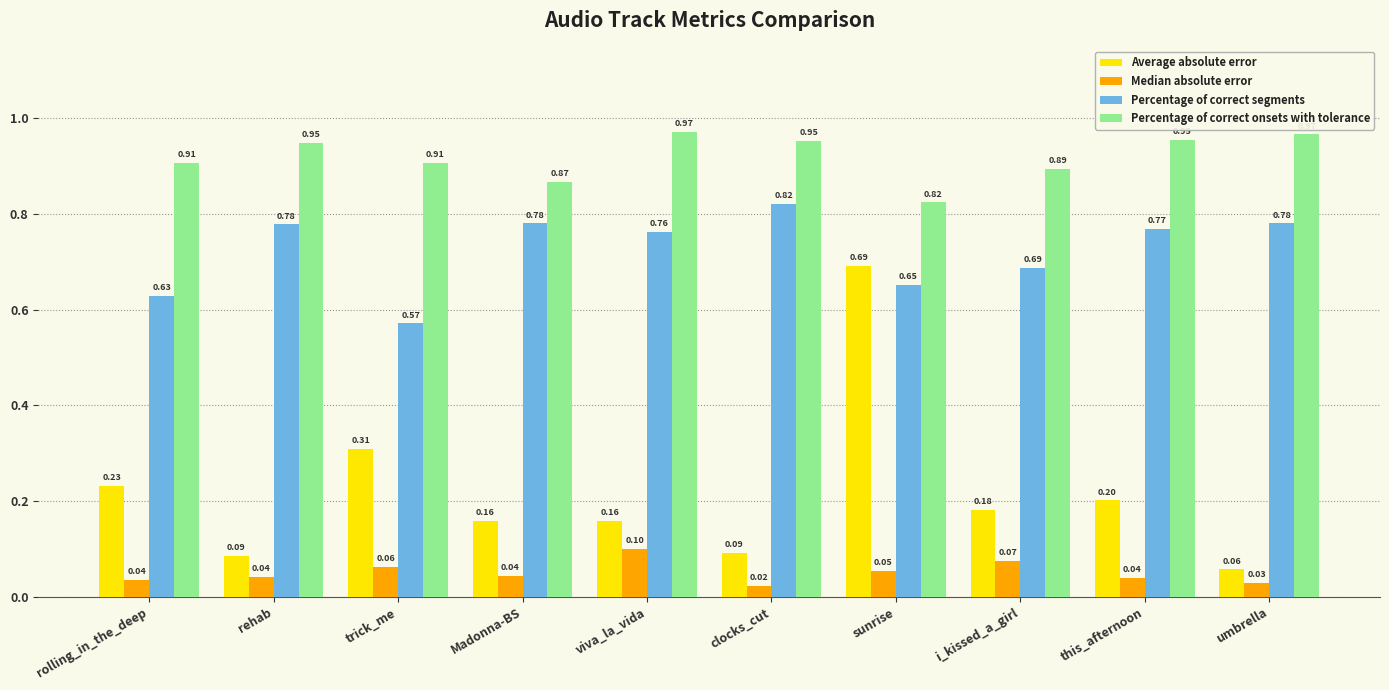

Is the value of Percentage of correct onsets with tolerance at trick_me greater than the value of Average absolute error at Madonna-BS?

Yes